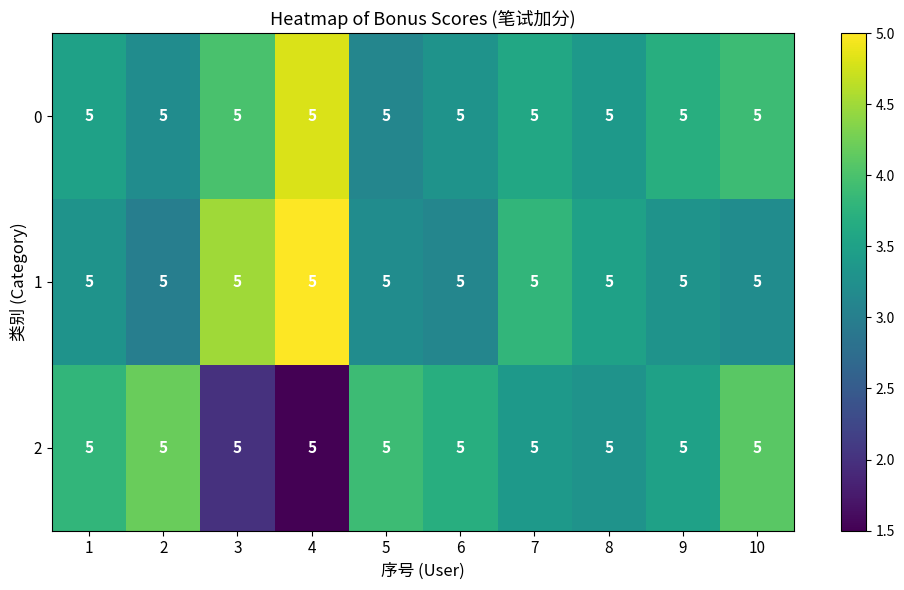

What is the sum of the 1 values at 5 and 8?

6.7